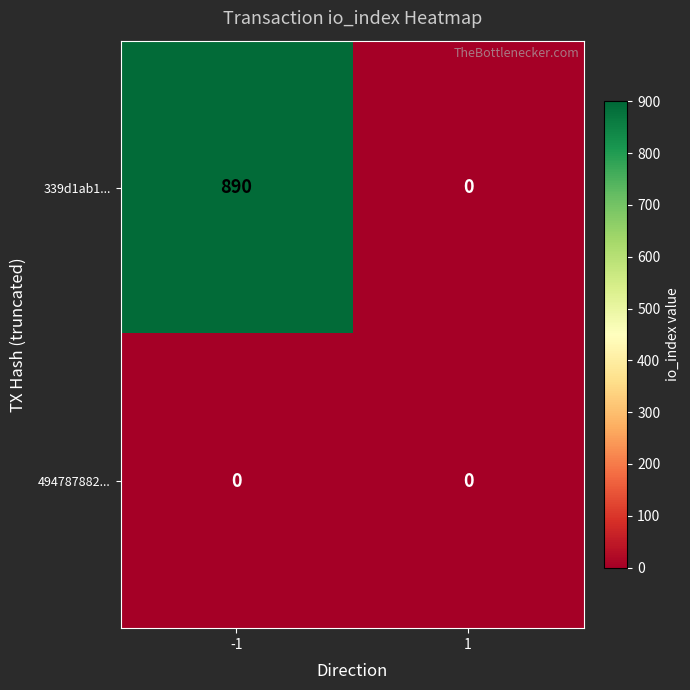

What is the average value of the 339d1ab1... series?

445